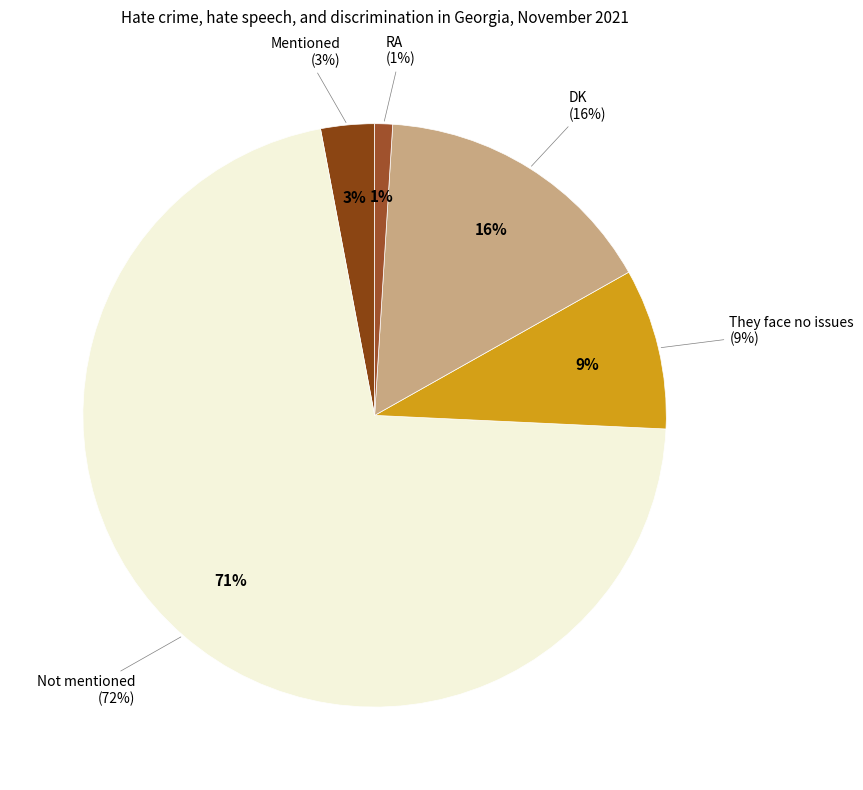

What percentage is NOT represented by DK?

84.2%